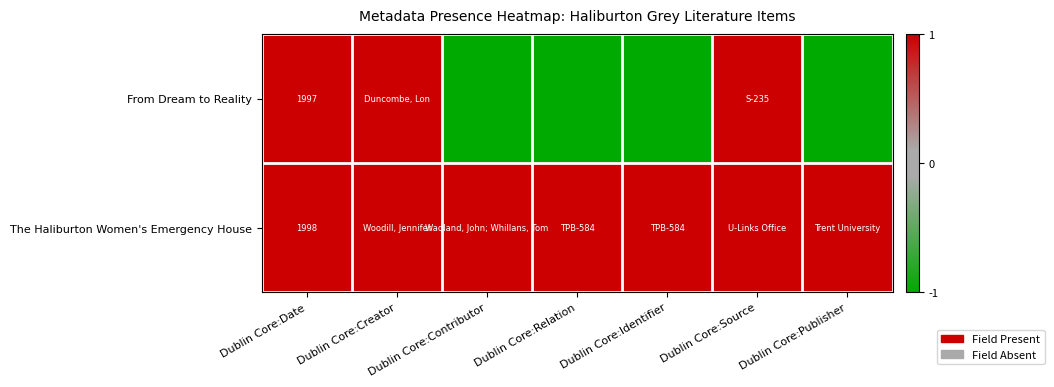

Is it true that From Dream to Reality equals 1293 at Dublin Core:Date?

False